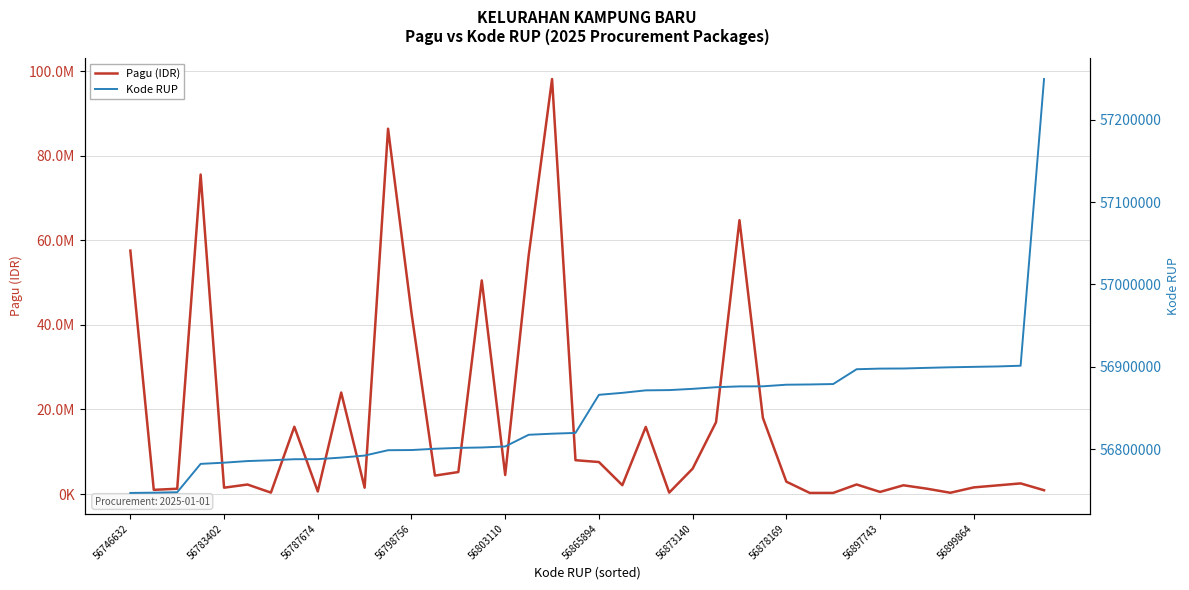

How many times do Pagu (IDR) and Kode RUP cross each other?

9